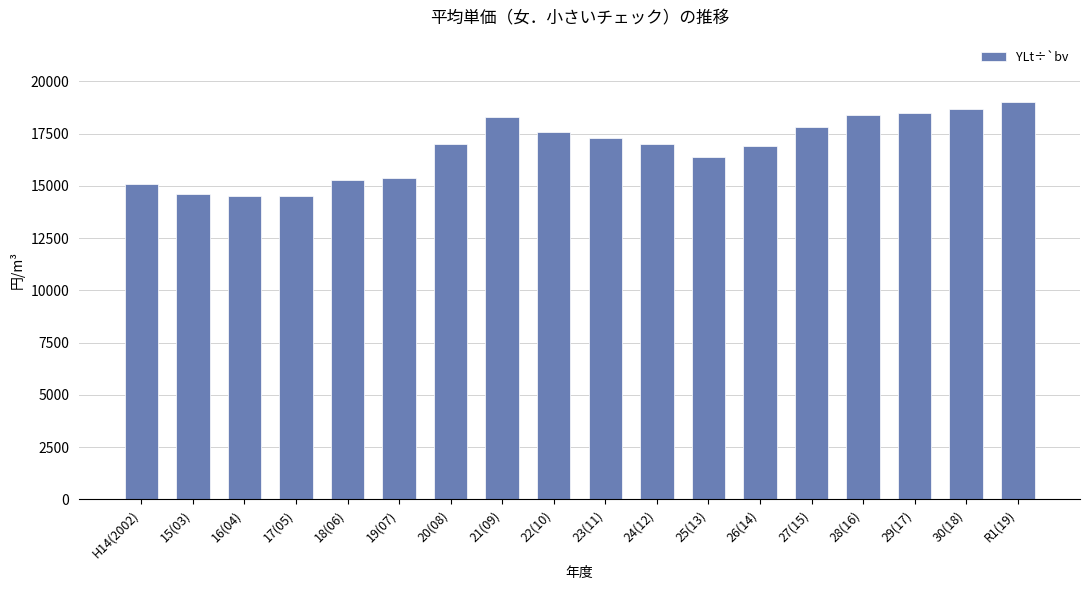

What is the label of the 7th bar from the right?

25(13)